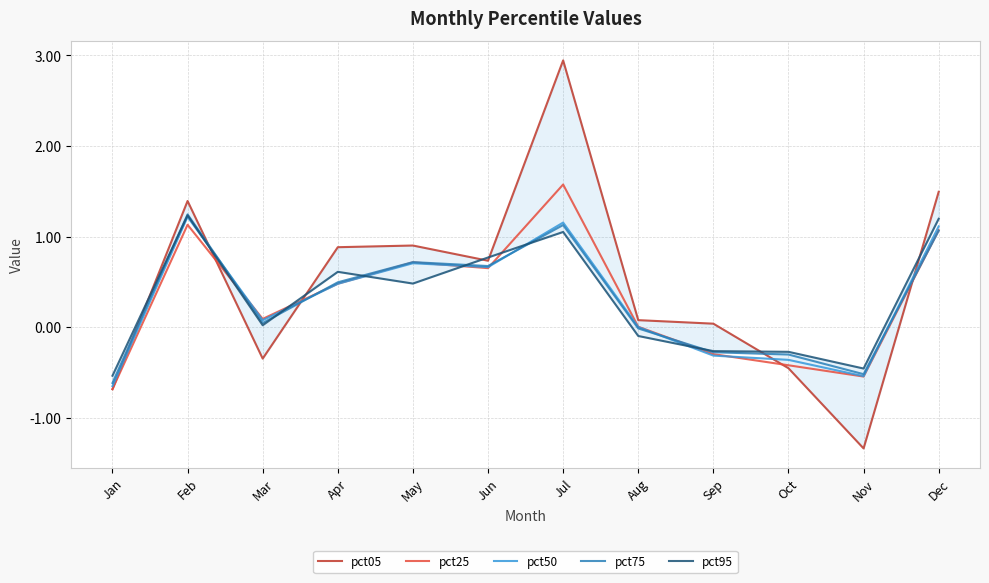

How many lines are shown in the chart?

5